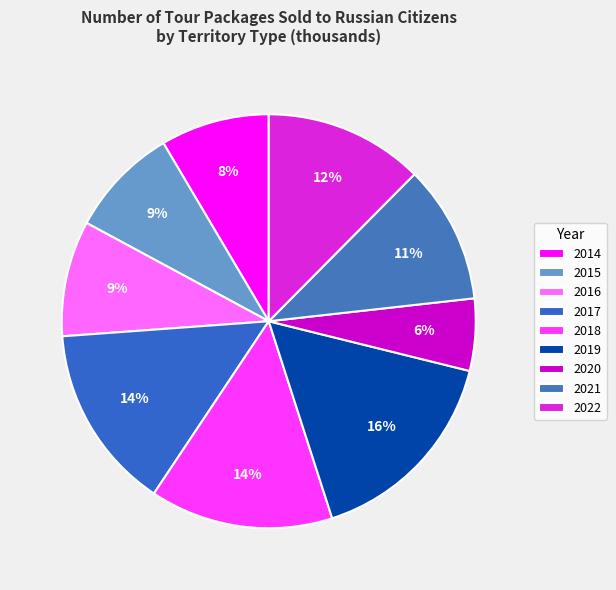

To the nearest percent, what portion does 2020 represent?

6%